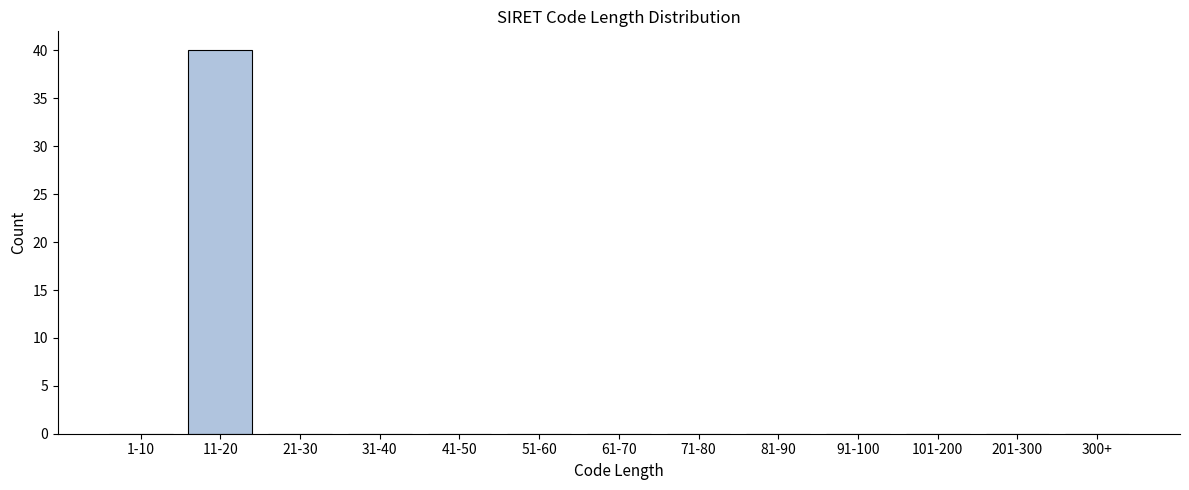

Reading left to right, extract all data points from this chart.

1-10=0	11-20=40	21-30=0	31-40=0	41-50=0	51-60=0	61-70=0	71-80=0	81-90=0	91-100=0	101-200=0	201-300=0	300+=0